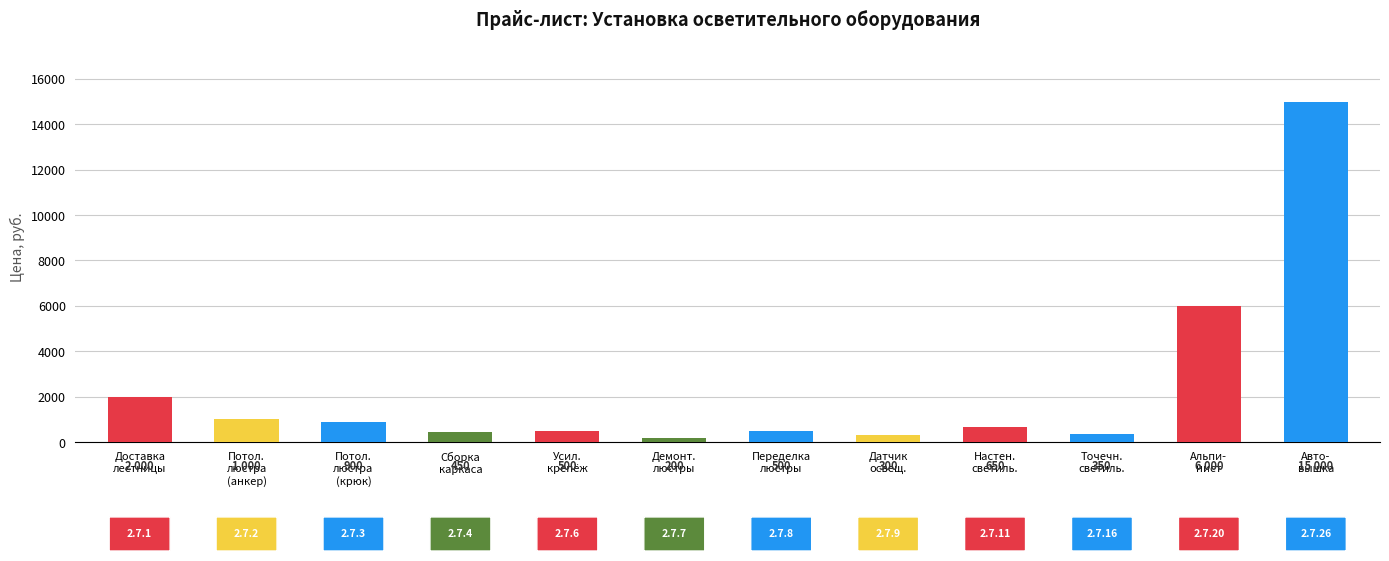

How many bars are there in total?

12